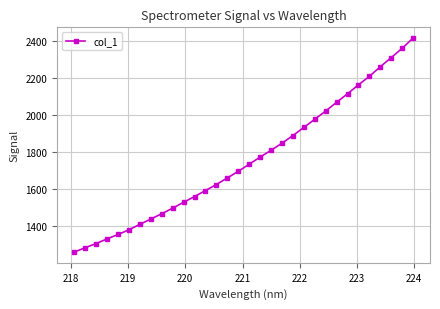

What is the greatest value displayed?

2418.4